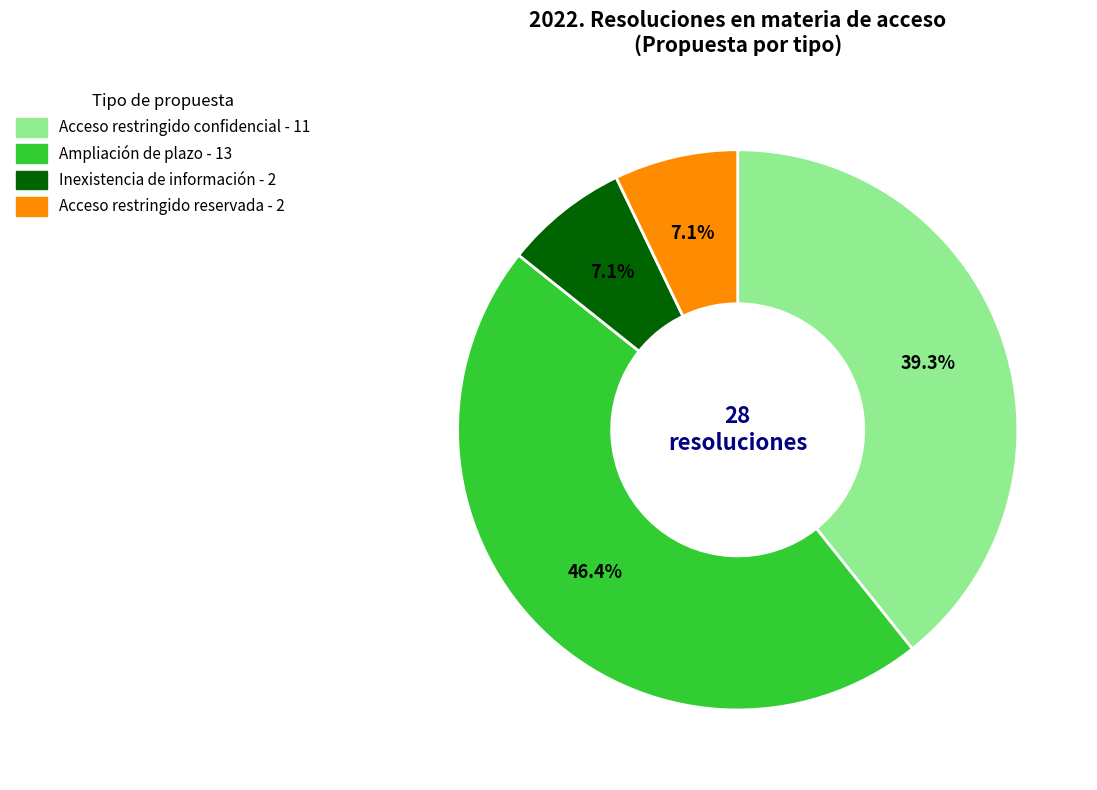

How much of the chart is everything except Acceso restringido reservada?

92.9%